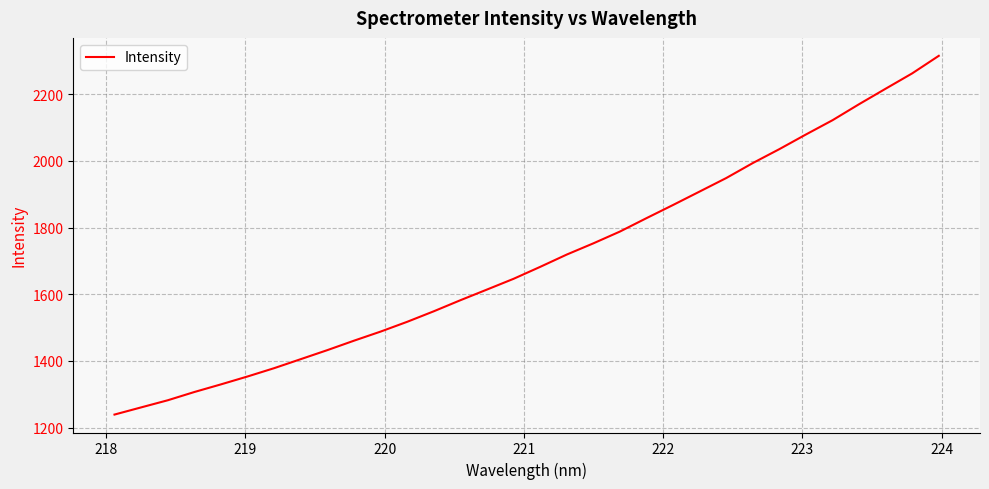

What is the difference between the maximum and minimum values?

1076.6